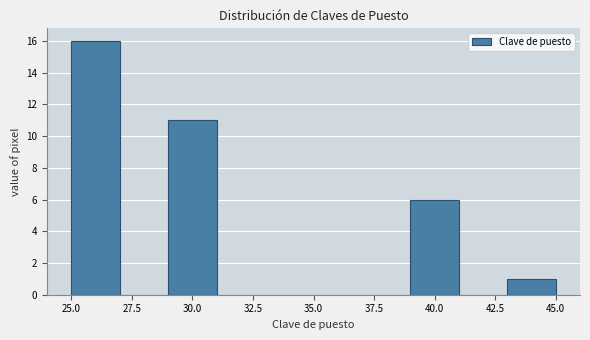

Reading left to right, list every bar in this chart as the range it spans on the x-axis followed by its height. The values are not printed on the chart, so give them approximately, as read against the axis.

25 to 27: 16
27 to 29: 0
29 to 31: 11
31 to 33: 0
33 to 35: 0
35 to 37: 0
37 to 39: 0
39 to 41: 6
41 to 43: 0
43 to 45: 1